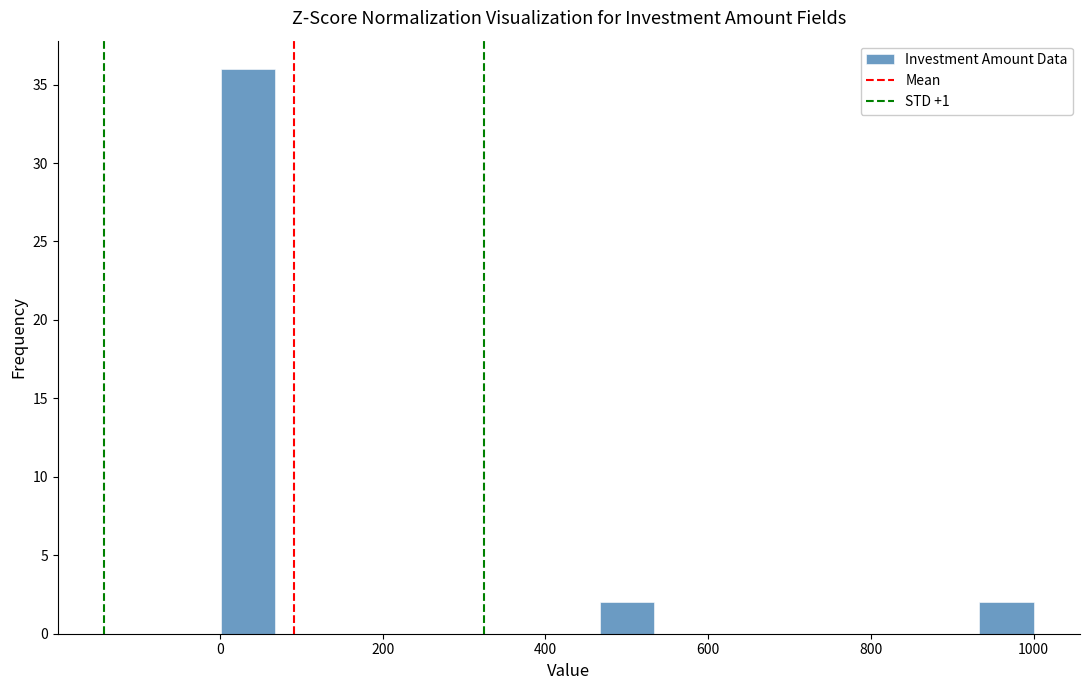

Read against the x-axis, roughly where is the centre of the tallest bar?

40